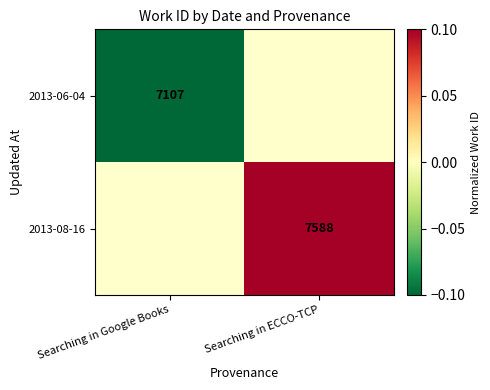

The 2013-06-04 series shows 11101.7 at Searching in Google Books. True or false?

False